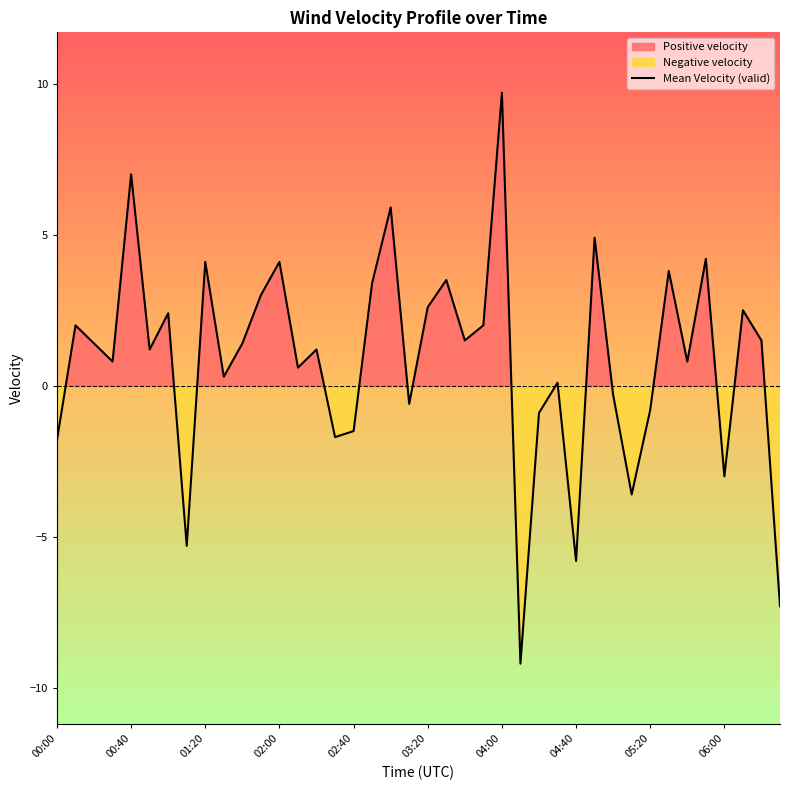

True or false: the data shows 0.9 at 10.

False